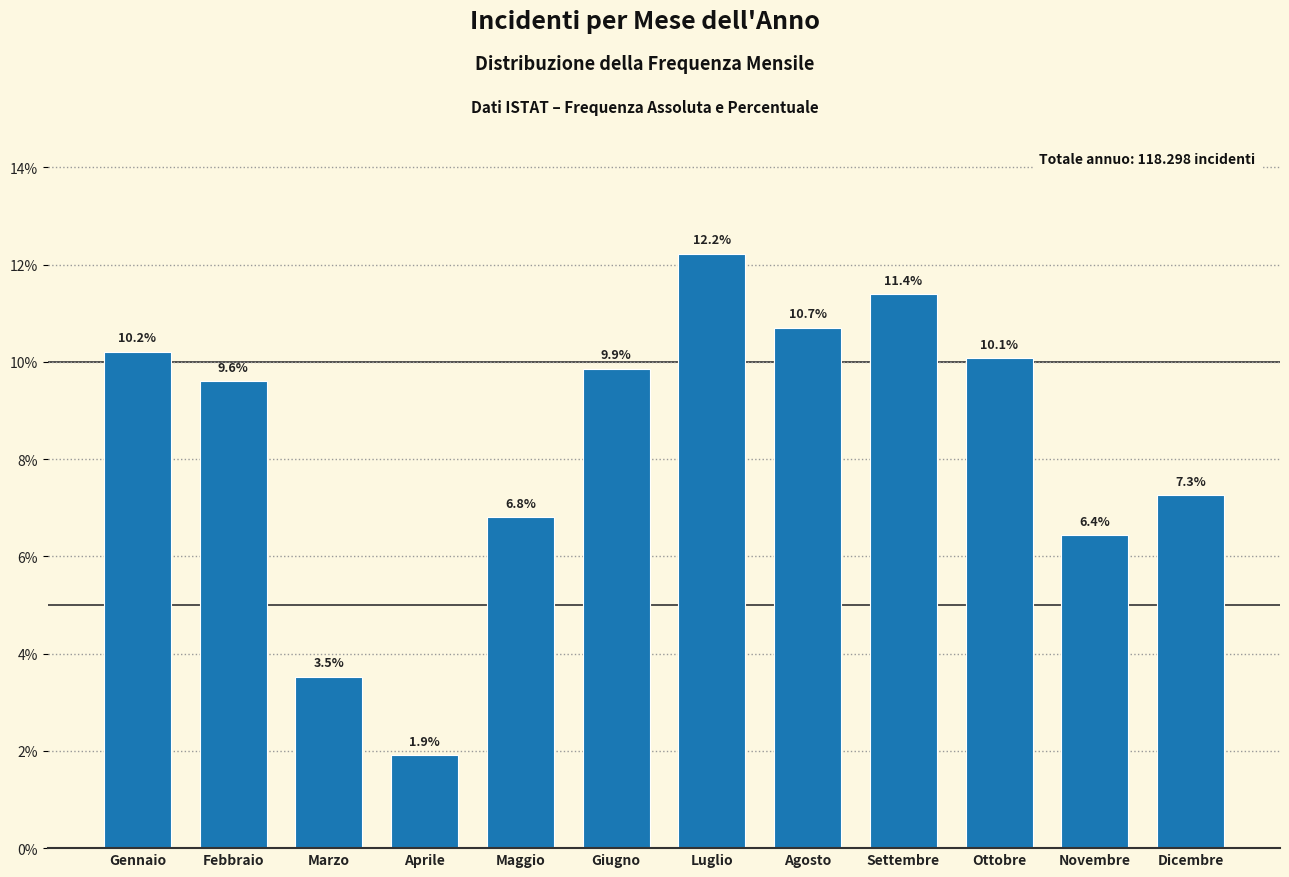

Reading left to right, list all the values displayed in this chart.

10.2	9.6	3.5	1.9	6.8	9.9	12.2	10.7	11.4	10.1	6.4	7.3